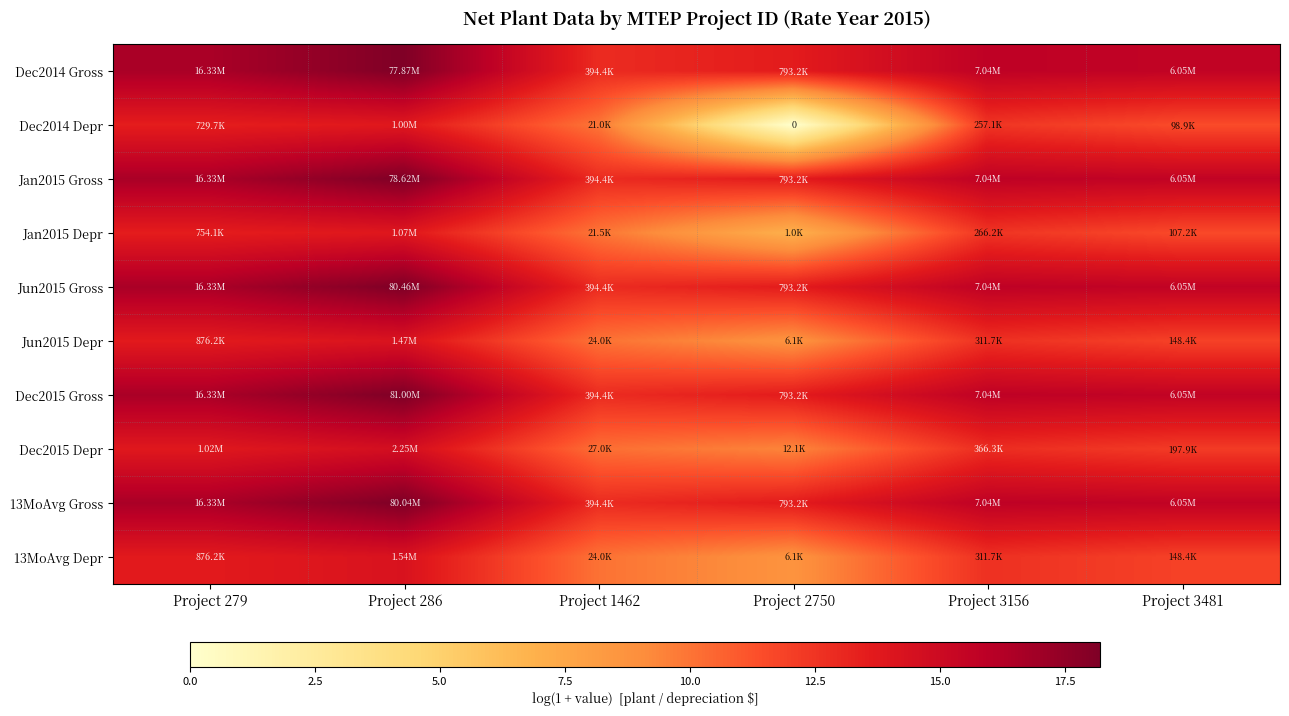

Is it true that Jun2015 Gross equals 22.6 at Project 2750?

False